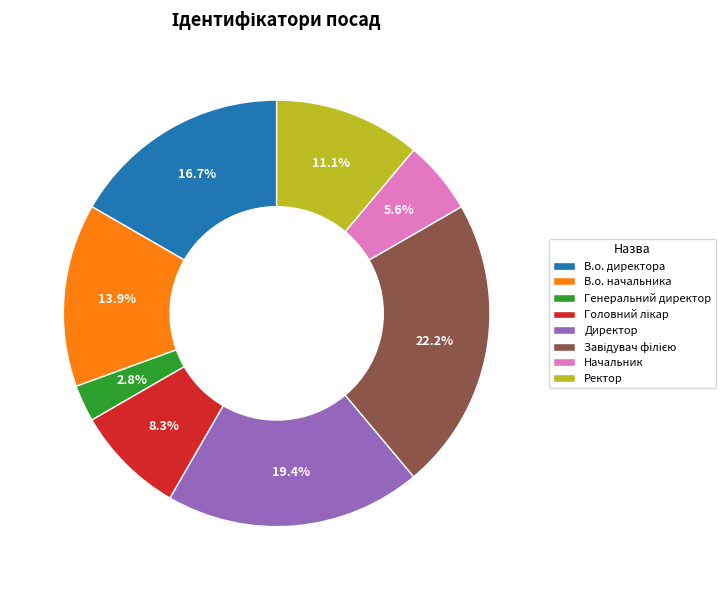

To the nearest percent, what is the difference between the В.о. директора and Генеральний директор slice percentages?

14%